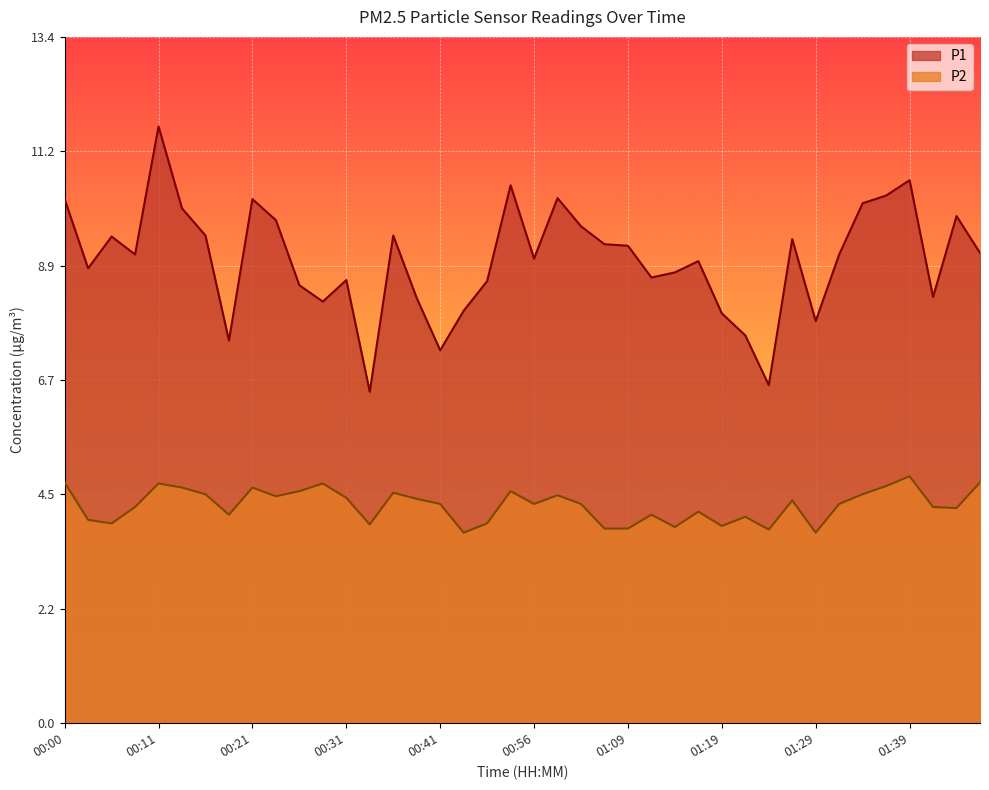

At which label does P1 first exceed 9?

00:00